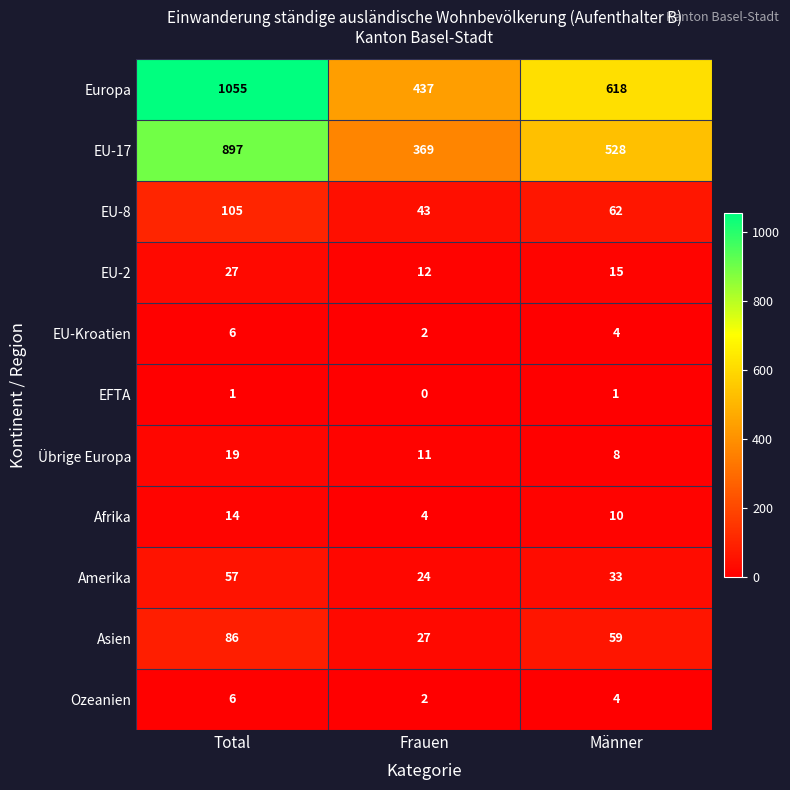

How many distinct data groups are displayed?

11